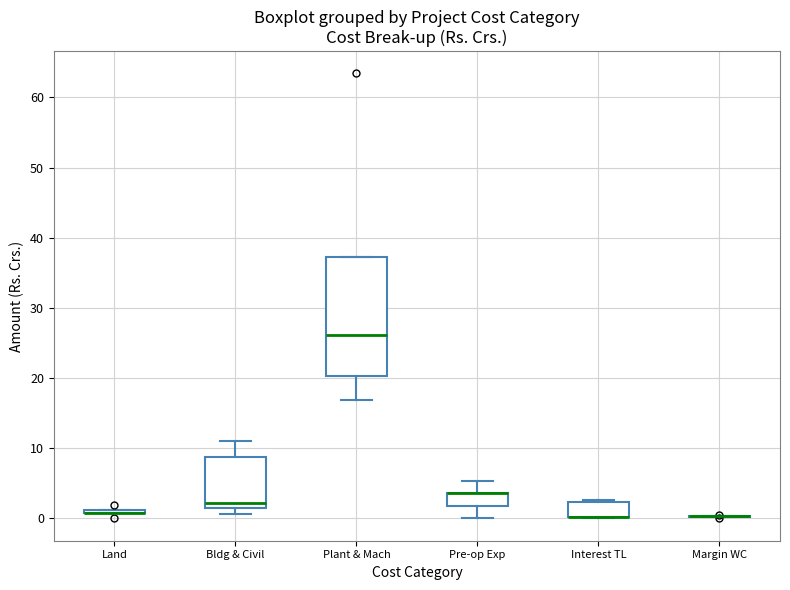

Reading left to right, transcribe this box plot: for each box, give where its median line is, the range the box spans, and where its two whiskers end, as read against the y-axis. The values are not printed on the chart, so give them approximately, as read against the axis.

Land: box collapsed to a line at 1, whiskers 1 to 1
Bldg & Civil: median 2 (just above the box's lower edge), box 2 to 9, whiskers 1 to 11
Plant & Mach: median 26, box 20 to 37, whiskers 17 to 37
Pre-op Exp: median 4 (drawn on the box's upper edge), box 2 to 4, whiskers 0 to 5
Interest TL: median 0 (drawn on the box's lower edge), box 0 to 2, whiskers 0 to 3
Margin WC: box collapsed to a line at 0, whiskers 0 to 0